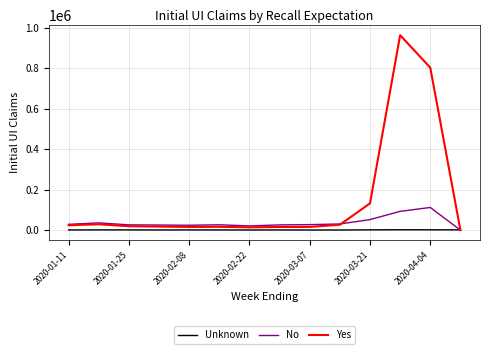

Which series has the largest total across all categories?

Yes